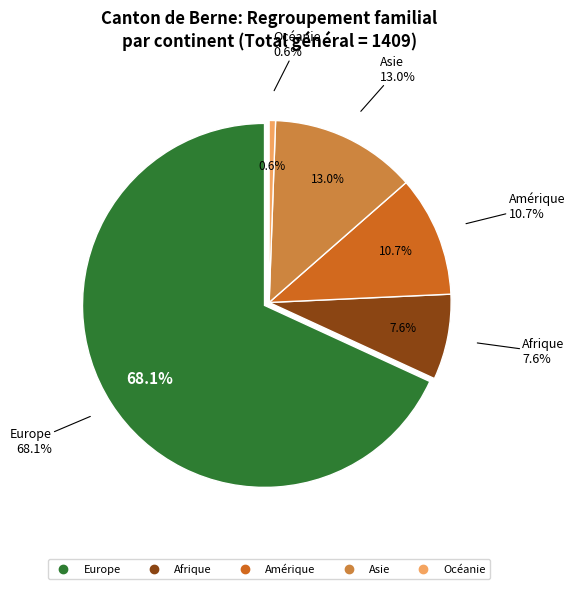

Rank the categories by value from lowest to highest.

Océanie, Afrique, Amérique, Asie, Europe